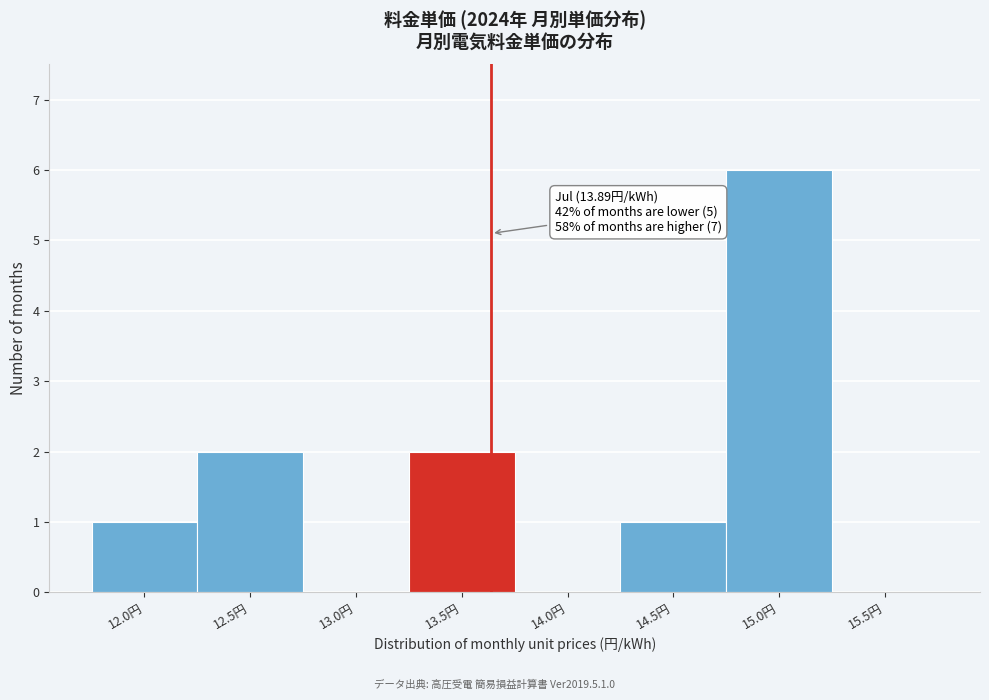

Reading right to left, extract all data points from this chart.

15.5円=0	15.0円=6	14.5円=1	14.0円=0	13.5円=2	13.0円=0	12.5円=2	12.0円=1